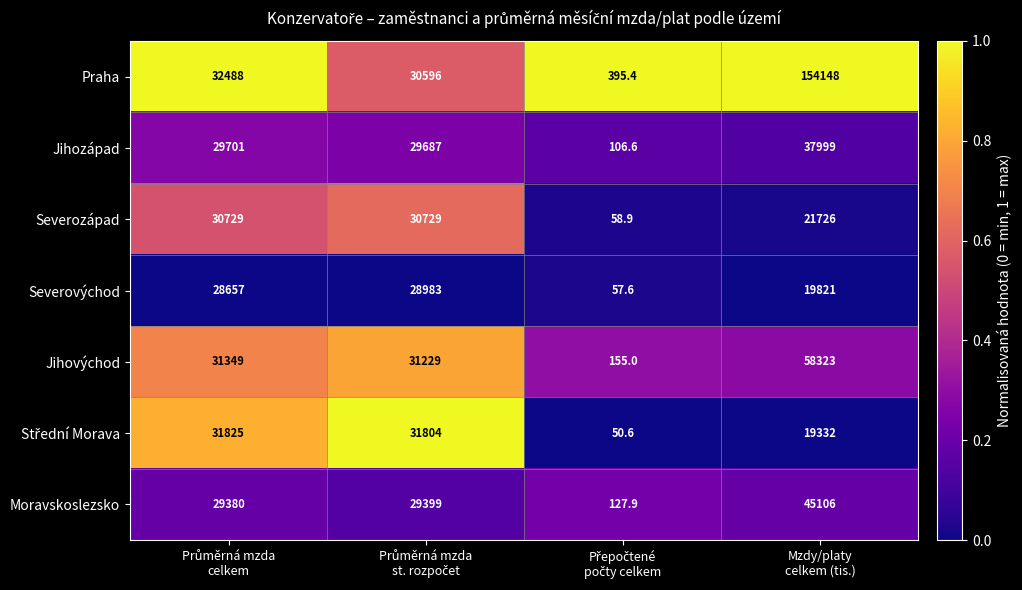

Which series has the largest range (max minus min)?

Praha